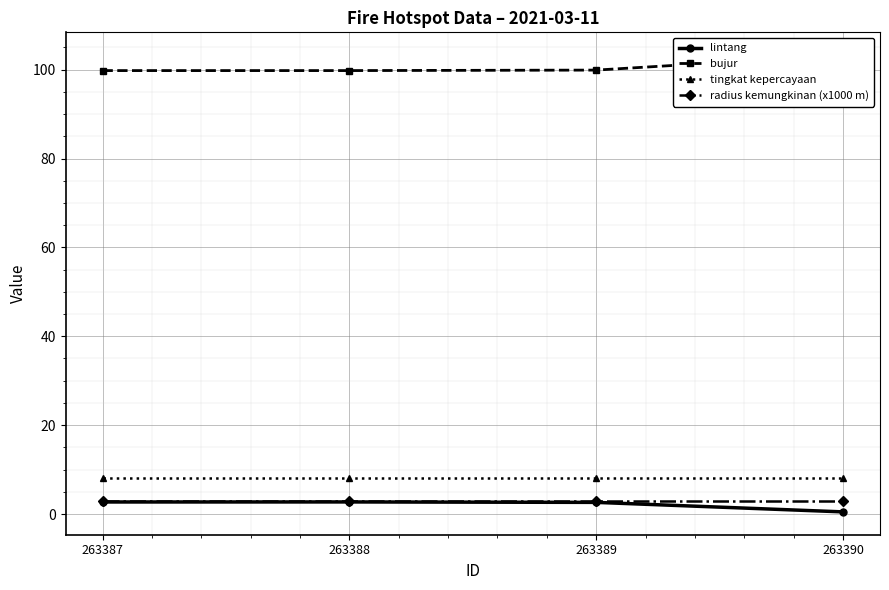

Reading left to right, extract all data points from this chart.

lintang: 263387=2.7	263388=2.7	263389=2.6	263390=0.5
bujur: 263387=99.8	263388=99.8	263389=99.9	263390=103.3
tingkat kepercayaan: 263387=8.0	263388=8.0	263389=8.0	263390=8.0
radius kemungkinan (x1000 m): 263387=3.0	263388=3.0	263389=3.0	263390=3.0